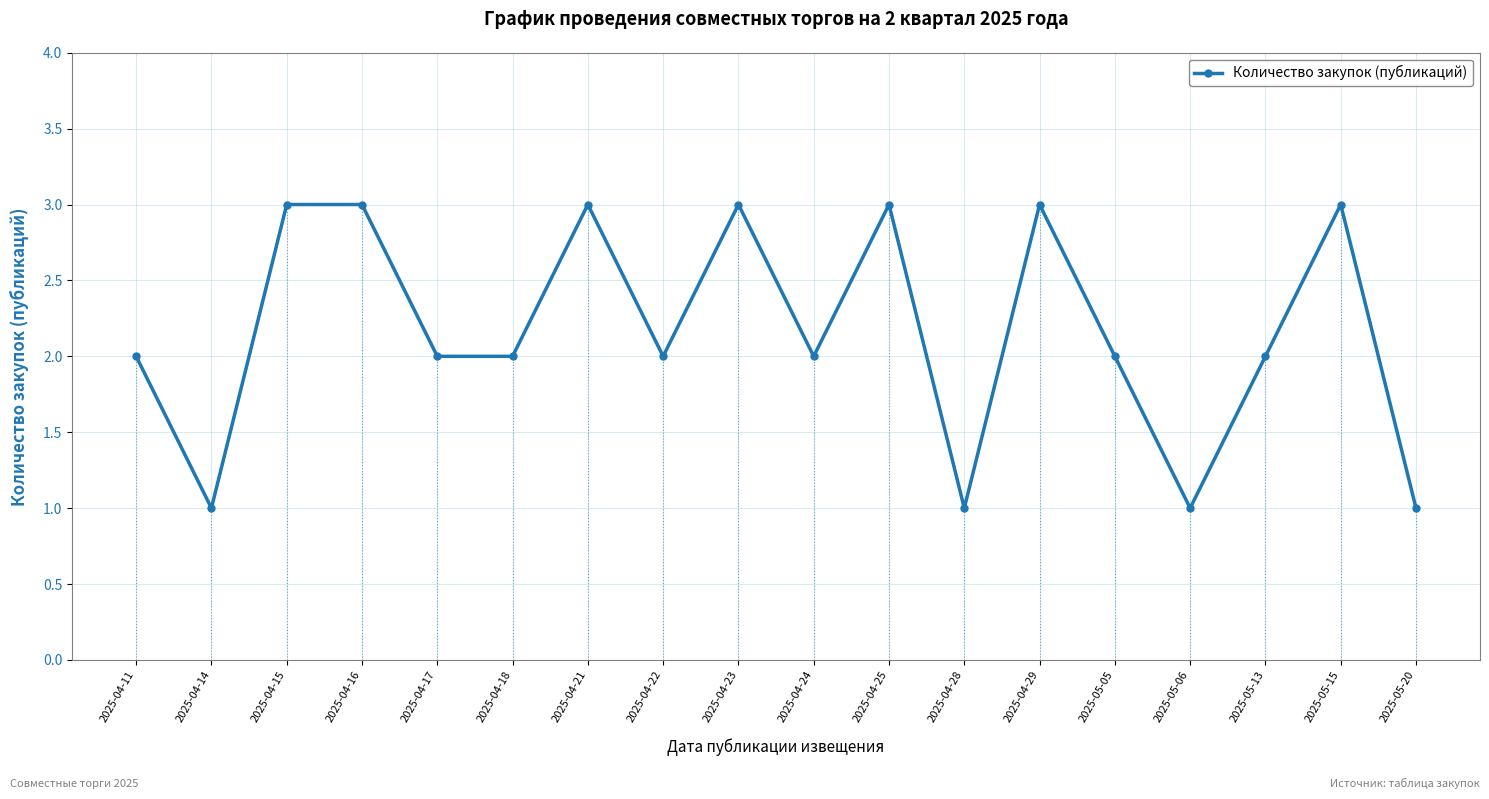

What is the maximum value shown in the chart?

3